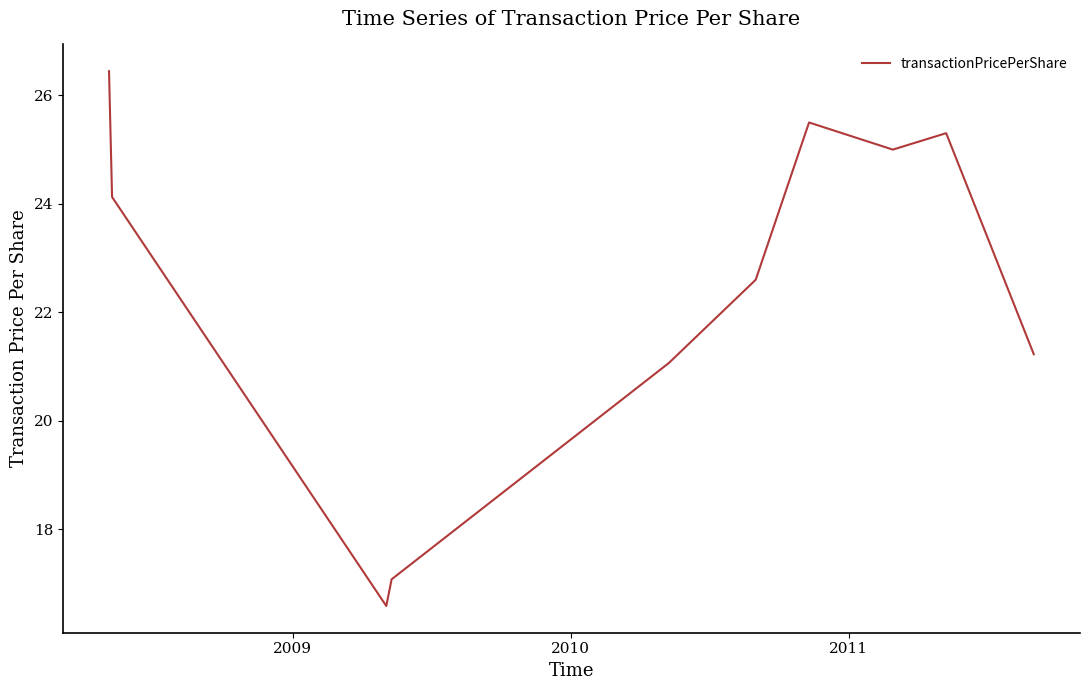

What is the maximum value shown in the chart?

26.4